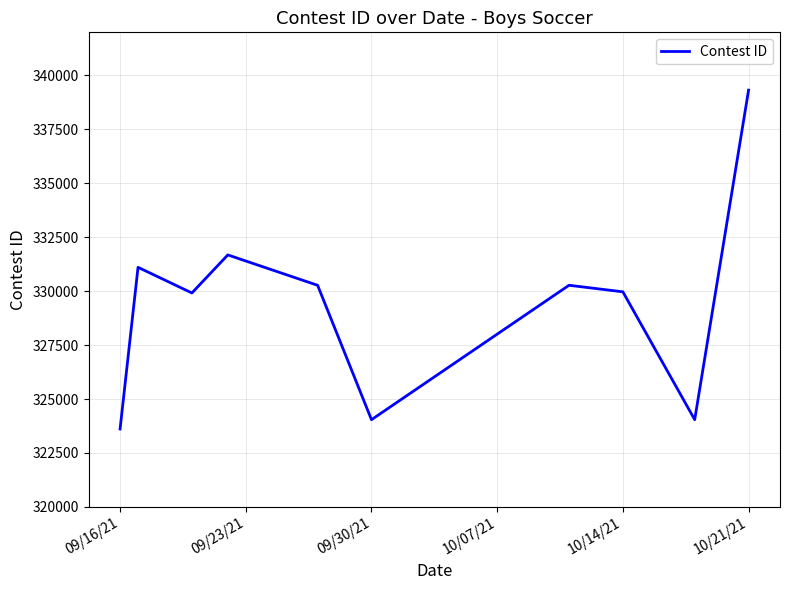

What is the minimum value shown in the chart?

323609